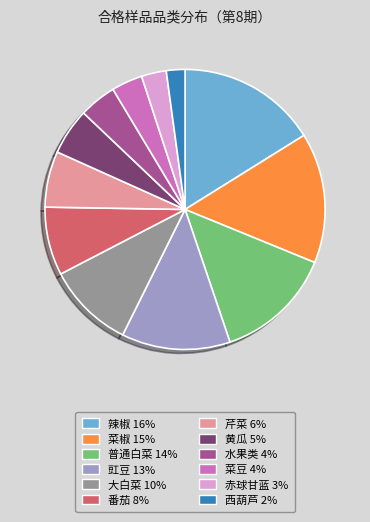

Is 黄瓜 the majority of the pie?

No